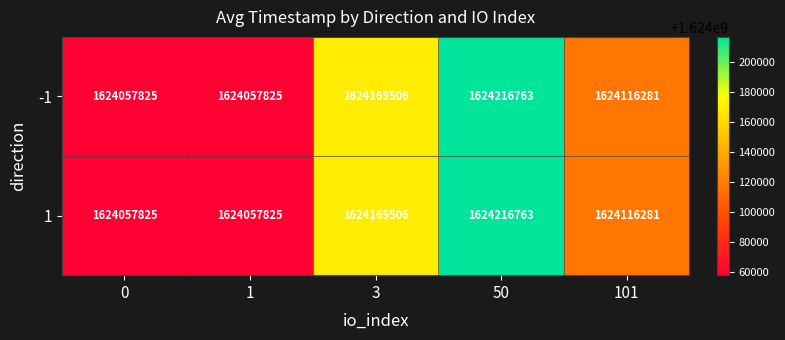

The -1 series shows 2472574896 at 3. True or false?

False